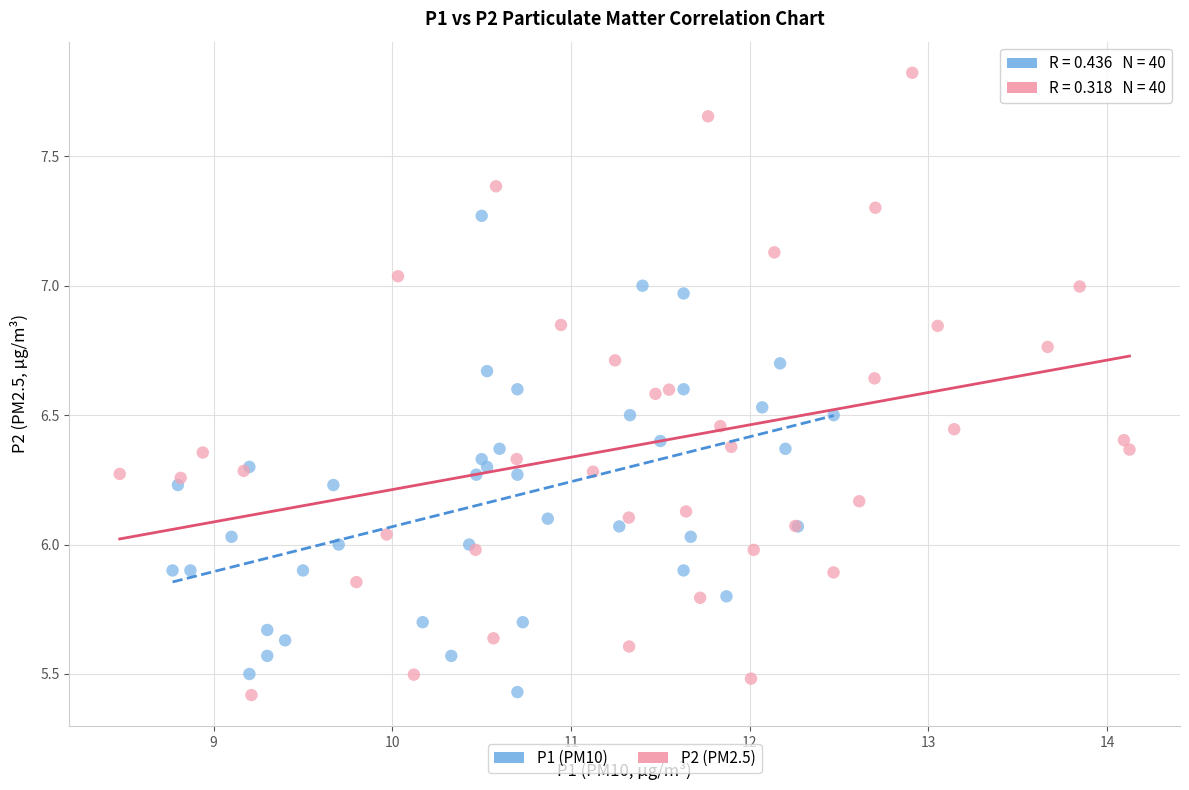

Which series has the widest spread of Y values?

P2 (PM2.5)